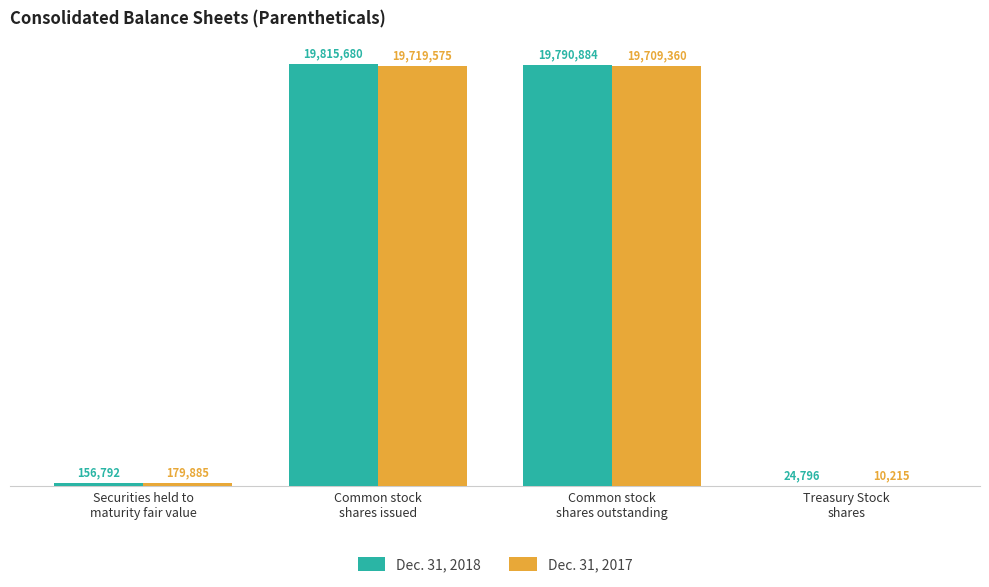

Reading right to left, what are all the values shown in this chart?

Dec. 31, 2018: 24796	19790884	19815680	156792
Dec. 31, 2017: 10215	19709360	19719575	179885